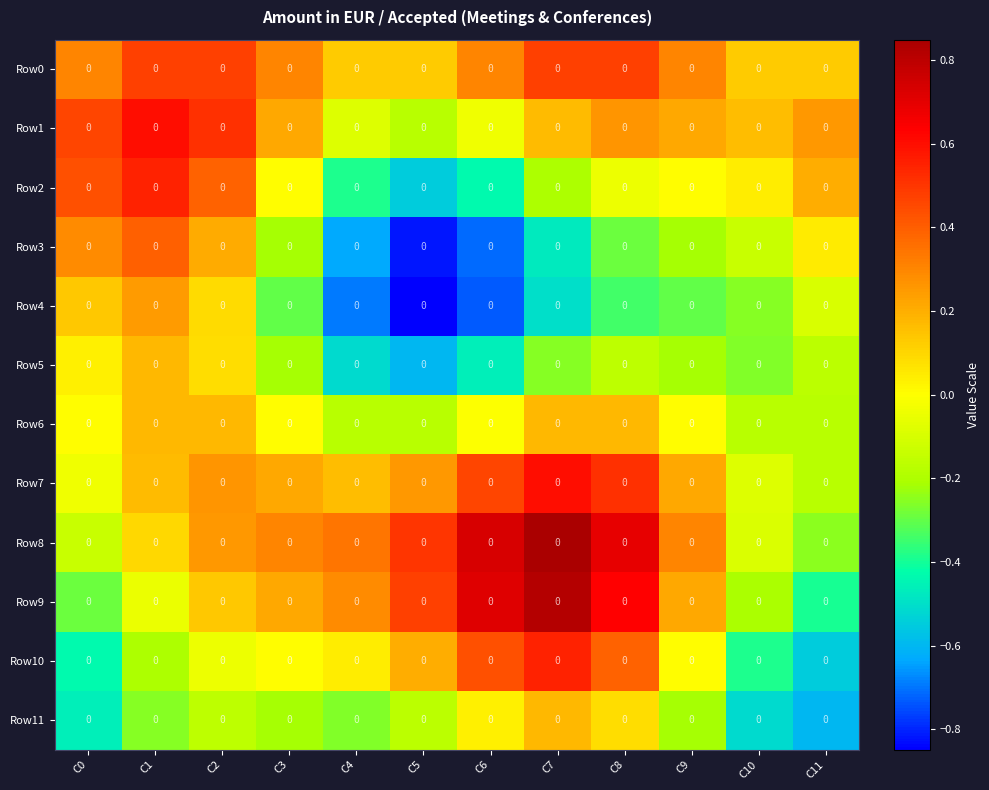

Which series changed the most between C7 and C9?

Row9